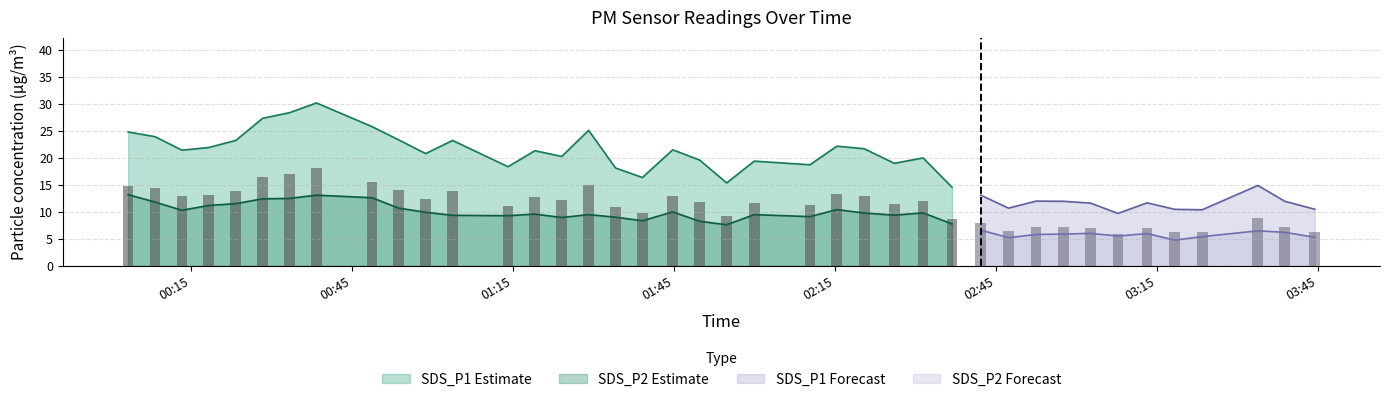

Reading left to right, extract all data points from this chart.

SDS_P1: 2023/01/29 00:03:18=24.8	2023/01/29 00:08:19=23.9	2023/01/29 00:13:20=21.4	2023/01/29 00:18:21=21.9	2023/01/29 00:23:22=23.2	2023/01/29 00:28:22=27.3	2023/01/29 00:33:23=28.4	2023/01/29 00:38:24=30.2	2023/01/29 00:48:44=25.8	2023/01/29 00:53:44=23.3	2023/01/29 00:58:45=20.8	2023/01/29 01:03:46=23.2	2023/01/29 01:14:05=18.4	2023/01/29 01:19:06=21.3	2023/01/29 01:24:06=20.3	2023/01/29 01:29:07=25.1	2023/01/29 01:34:08=18.1	2023/01/29 01:39:08=16.4	2023/01/29 01:44:47=21.5	2023/01/29 01:49:48=19.6	2023/01/29 01:54:50=15.4	2023/01/29 01:59:59=19.4	2023/01/29 02:10:21=18.7	2023/01/29 02:15:22=22.2	2023/01/29 02:20:27=21.7	2023/01/29 02:26:05=19.0	2023/01/29 02:31:26=20.0	2023/01/29 02:36:50=14.6	2023/01/29 02:42:11=13.1	2023/01/29 02:47:22=10.7	2023/01/29 02:52:29=12.0	2023/01/29 02:57:36=12.0	2023/01/29 03:02:39=11.6	2023/01/29 03:07:45=9.7	2023/01/29 03:13:10=11.7	2023/01/29 03:18:21=10.5	2023/01/29 03:23:26=10.4	2023/01/29 03:33:49=14.9	2023/01/29 03:38:50=12.0	2023/01/29 03:44:25=10.5
SDS_P2: 2023/01/29 00:03:18=13.2	2023/01/29 00:08:19=11.8	2023/01/29 00:13:20=10.3	2023/01/29 00:18:21=11.2	2023/01/29 00:23:22=11.5	2023/01/29 00:28:22=12.4	2023/01/29 00:33:23=12.5	2023/01/29 00:38:24=13.1	2023/01/29 00:48:44=12.6	2023/01/29 00:53:44=10.7	2023/01/29 00:58:45=9.9	2023/01/29 01:03:46=9.4	2023/01/29 01:14:05=9.3	2023/01/29 01:19:06=9.6	2023/01/29 01:24:06=9.0	2023/01/29 01:29:07=9.5	2023/01/29 01:34:08=9.0	2023/01/29 01:39:08=8.4	2023/01/29 01:44:47=10.0	2023/01/29 01:49:48=8.3	2023/01/29 01:54:50=7.6	2023/01/29 01:59:59=9.5	2023/01/29 02:10:21=9.1	2023/01/29 02:15:22=10.4	2023/01/29 02:20:27=9.8	2023/01/29 02:26:05=9.4	2023/01/29 02:31:26=9.8	2023/01/29 02:36:50=7.8	2023/01/29 02:42:11=6.6	2023/01/29 02:47:22=5.2	2023/01/29 02:52:29=5.8	2023/01/29 02:57:36=5.9	2023/01/29 03:02:39=6.0	2023/01/29 03:07:45=5.5	2023/01/29 03:13:10=6.0	2023/01/29 03:18:21=4.8	2023/01/29 03:23:26=5.4	2023/01/29 03:33:49=6.5	2023/01/29 03:38:50=6.2	2023/01/29 03:44:25=5.3